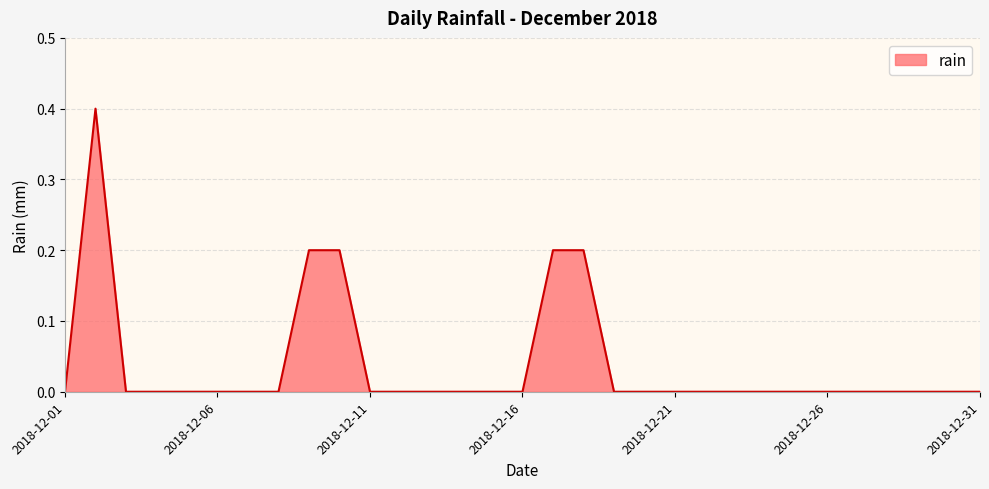

What is the difference between the maximum and minimum values?

0.4